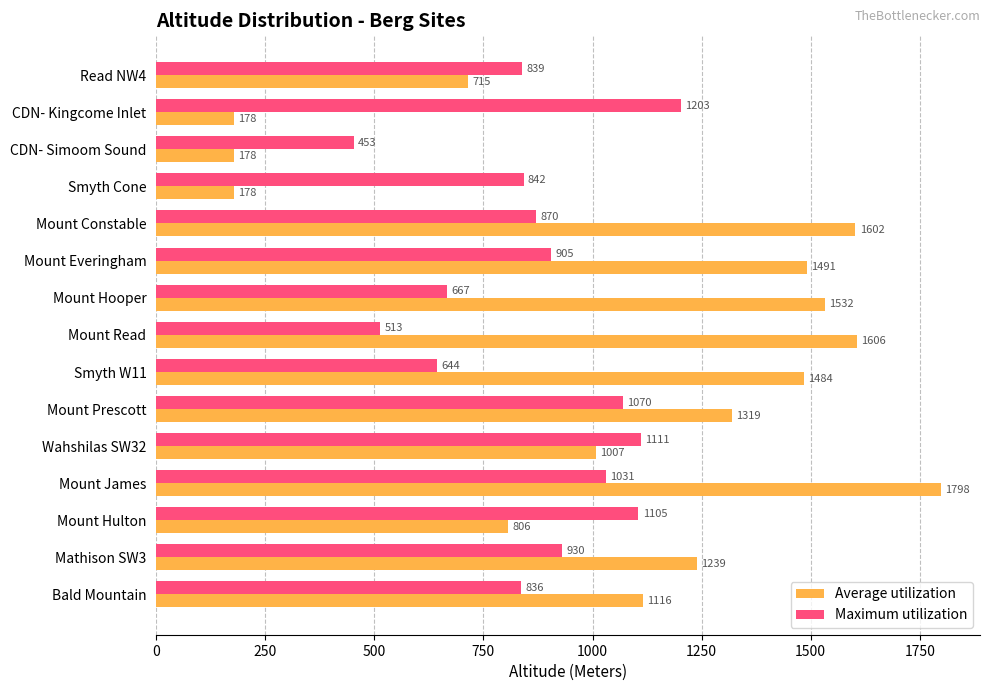

Is the value of Average utilization at Mount Prescott greater than the value of Maximum utilization at Mount Read?

Yes